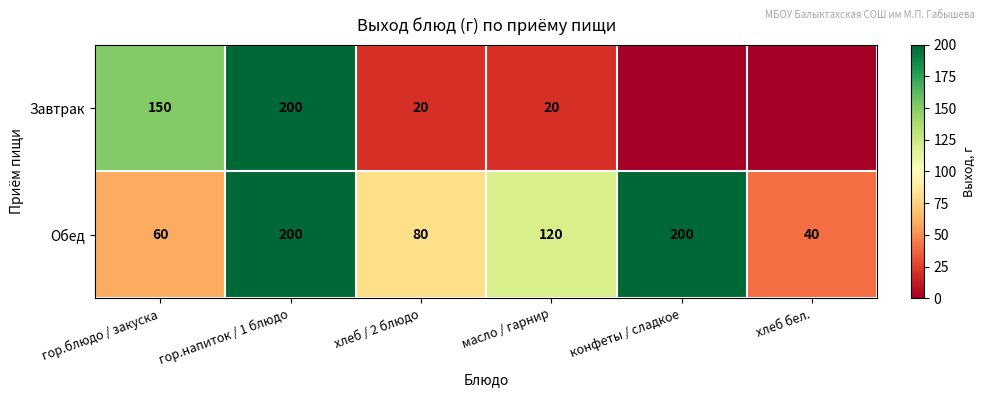

At which category is the sum across all series the highest?

гор.напиток / 1 блюдо